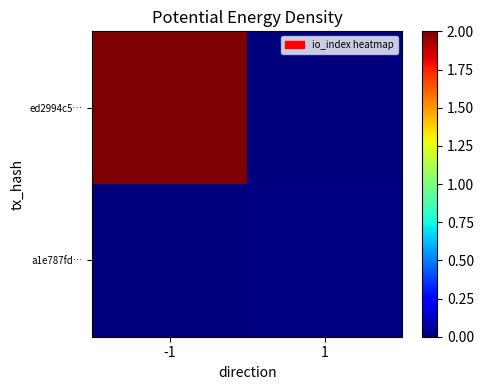

Between 1 and -1, which is larger?

-1